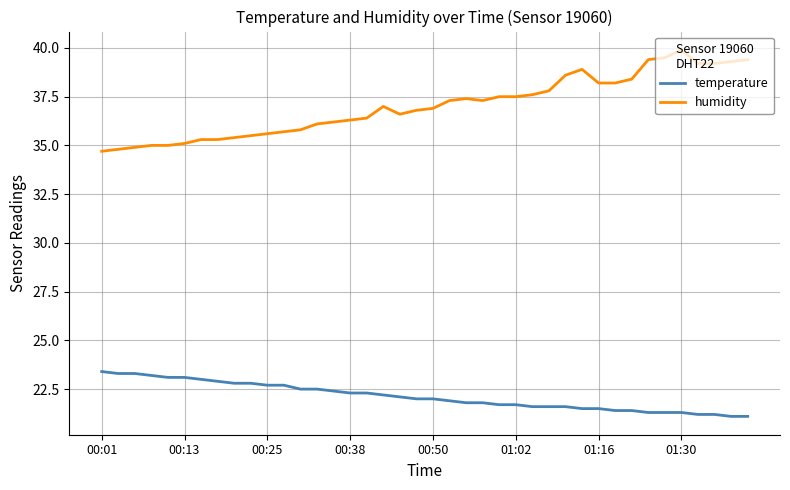

What is the difference between the second highest and minimum values in the temperature series?

2.2